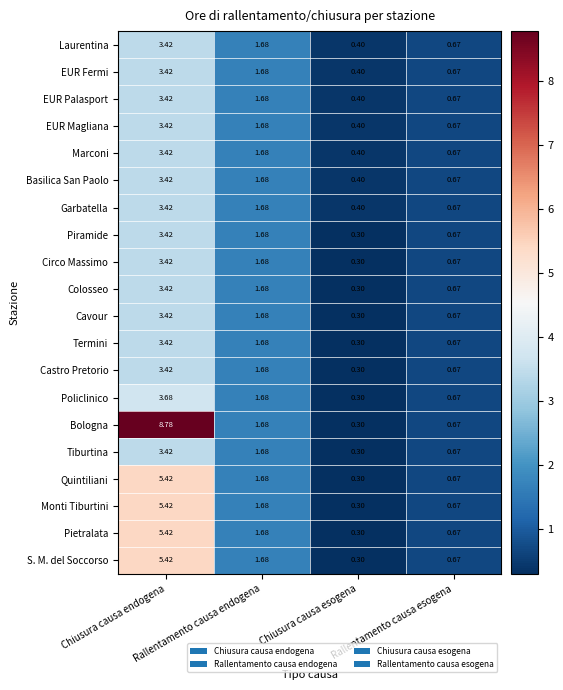

How many data points in Pietralata are above 1?

2